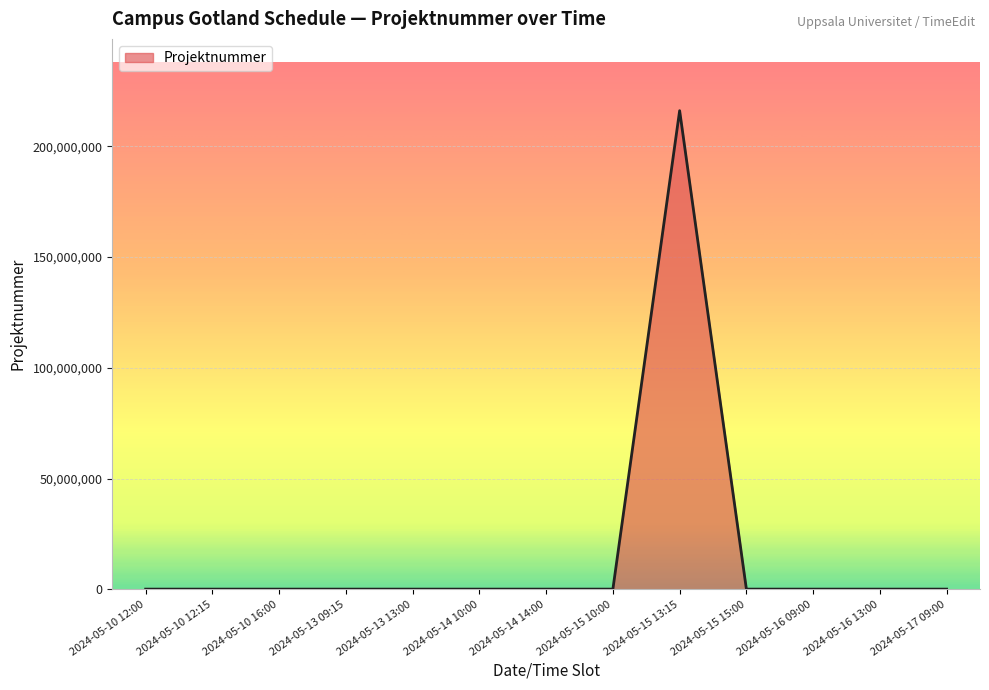

What is the change in value from 2024-05-15 13:15 to 2024-05-15 15:00?

-216000002